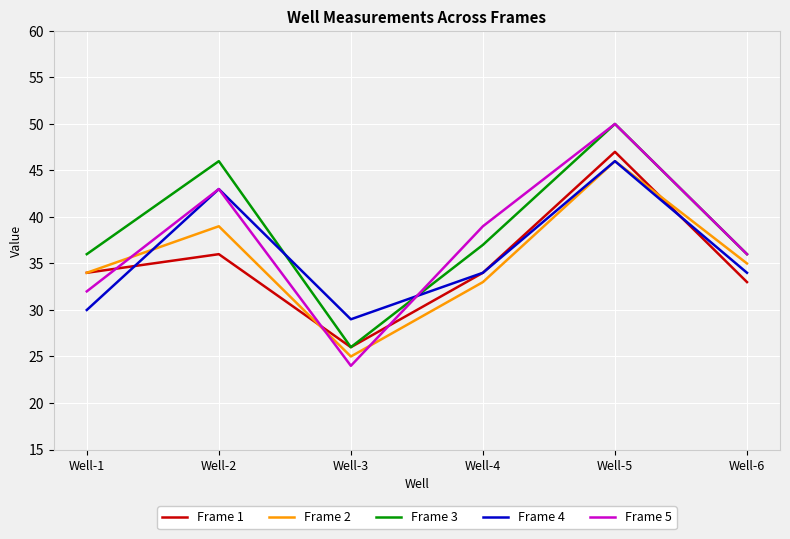

At which label does Frame 2 first exceed 35?

Well-2